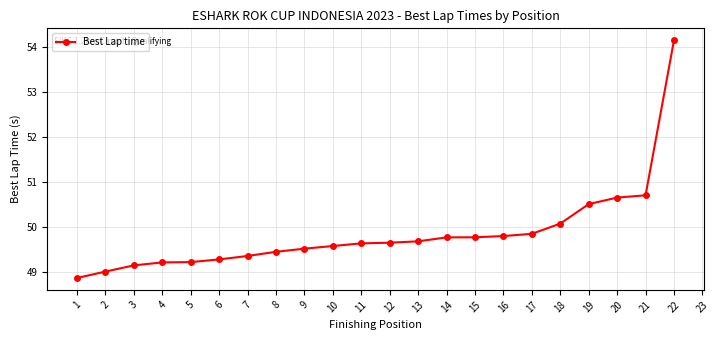

How many lines are shown in the chart?

1